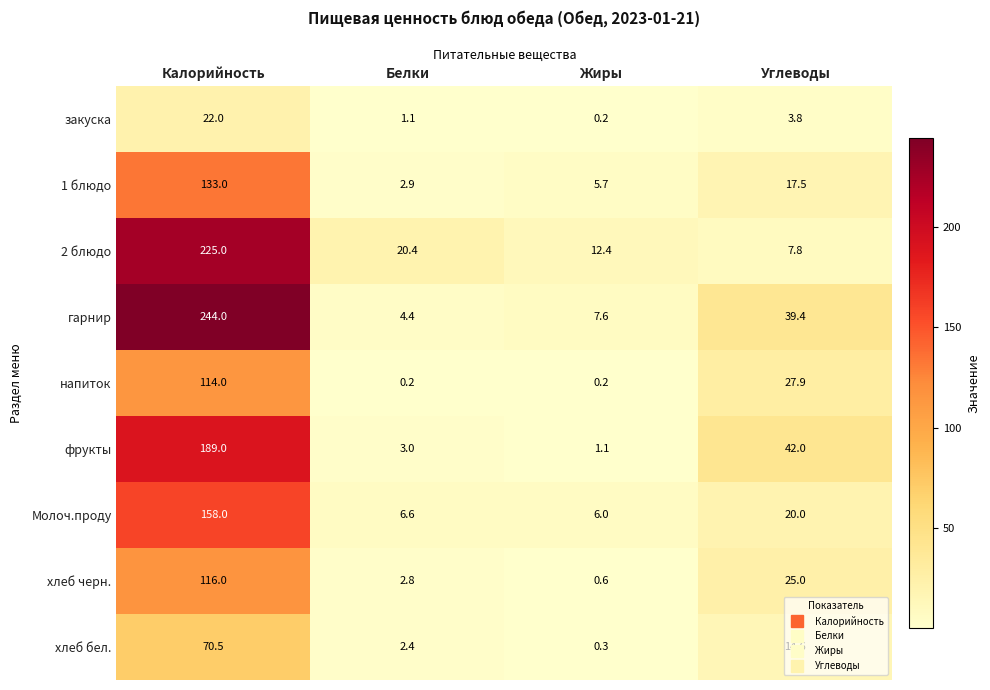

How many values in the закуска series exceed 3?

2